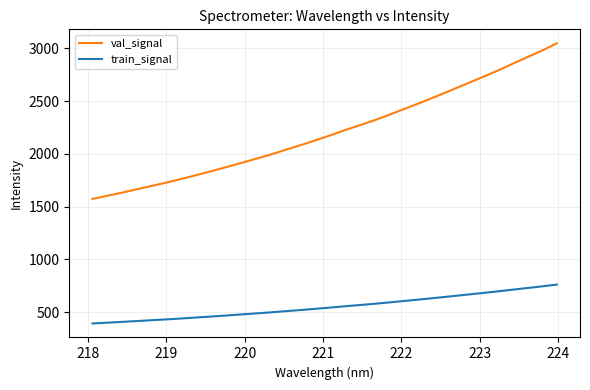

Rank the series by their average value, from highest to lowest.

val_signal, train_signal